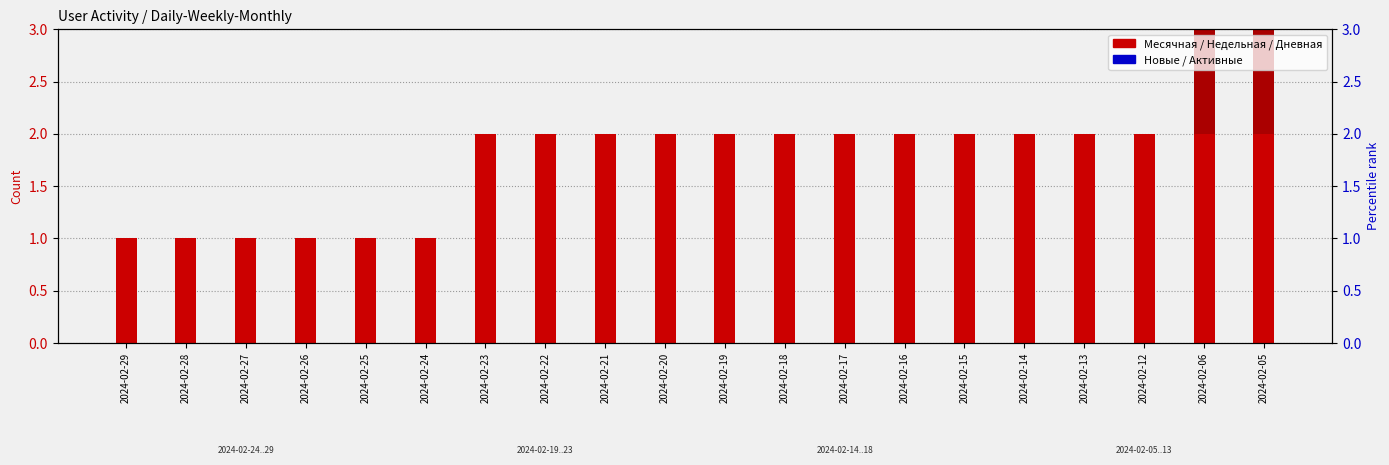

Rank the series at 2024-02-05 from lowest to highest value.

Дневная, Новые, Активные, Недельная, Месячная